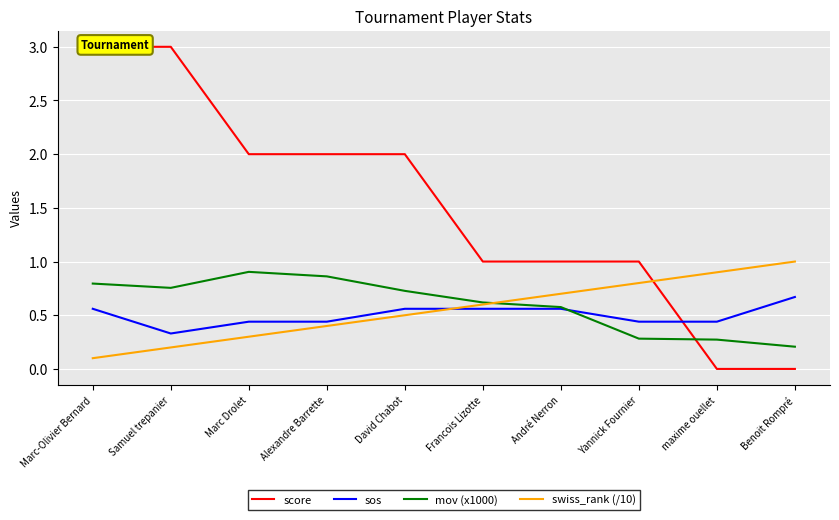

Reading left to right, transcribe all the data shown in this chart.

score: 3.0	3.0	2.0	2.0	2.0	1.0	1.0	1.0	0.0	0.0
sos: 0.6	0.3	0.4	0.4	0.6	0.6	0.6	0.4	0.4	0.7
mov (x1000): 0.8	0.8	0.9	0.9	0.7	0.6	0.6	0.3	0.3	0.2
swiss_rank (/10): 0.1	0.2	0.3	0.4	0.5	0.6	0.7	0.8	0.9	1.0